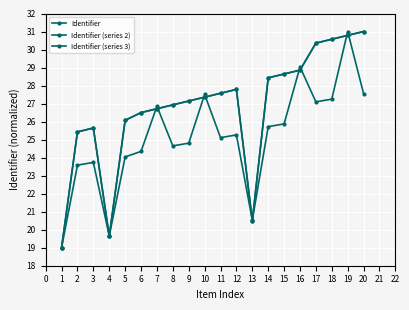

How many distinct data groups are displayed?

3